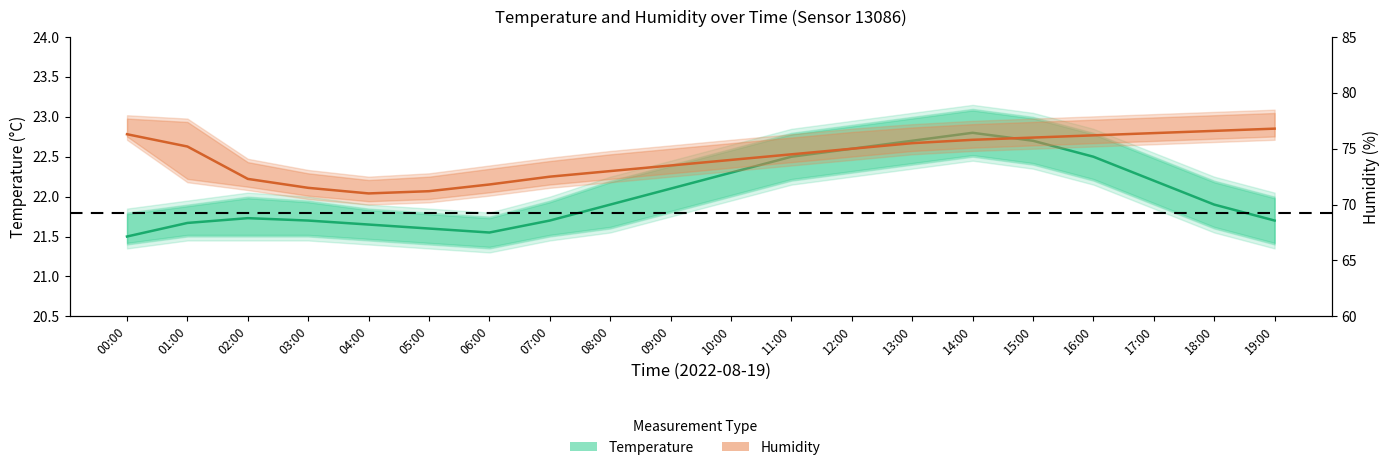

What position from the left is 06:00?

7